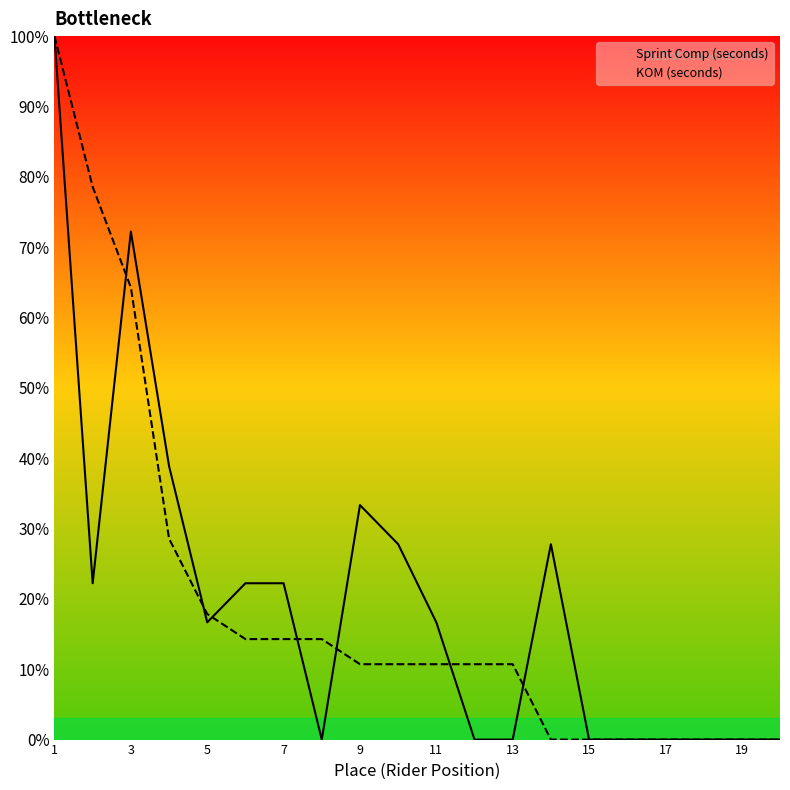

How many times do Sprint Comp (seconds) and KOM (seconds) cross each other?

7